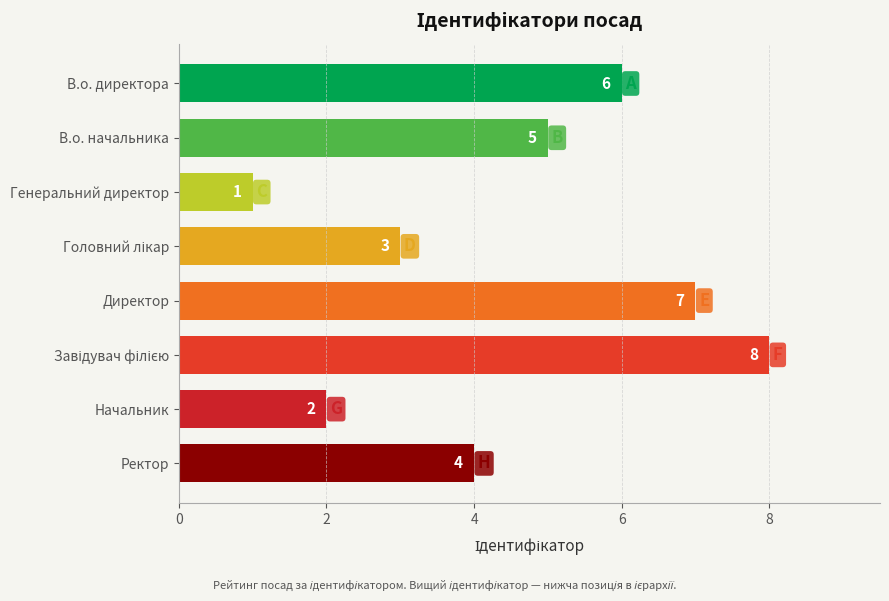

Does the chart contain any negative values?

No